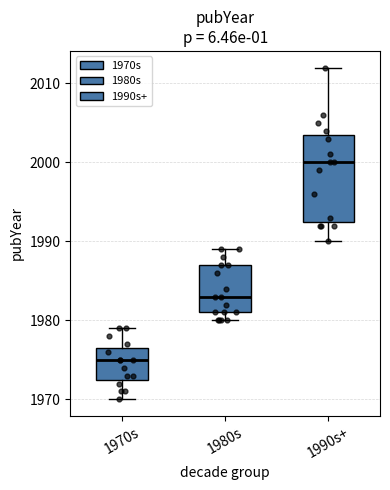

Reading left to right, transcribe this box plot: for each box, give where its median line is, the range the box spans, and where its two whiskers end, as read against the y-axis. The values are not printed on the chart, so give them approximately, as read against the axis.

1970s: median 1975, box 1973 to 1977, whiskers 1970 to 1979
1980s: median 1983, box 1981 to 1987, whiskers 1980 to 1989
1990s+: median 2000, box 1993 to 2004, whiskers 1990 to 2012